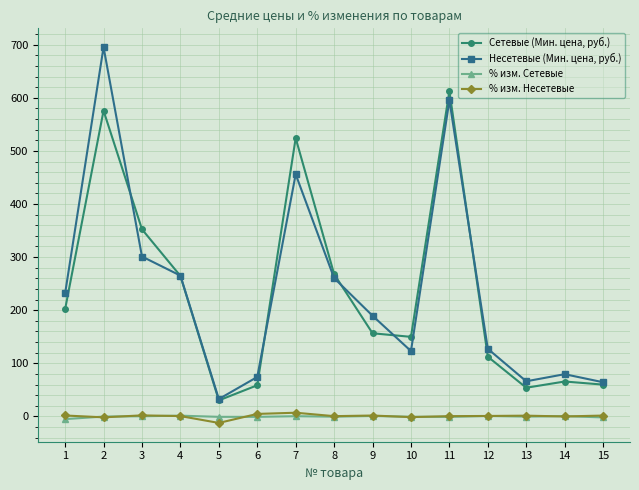

What is the sum of all Сетевые (Мин. цена, руб.) values?

3486.8